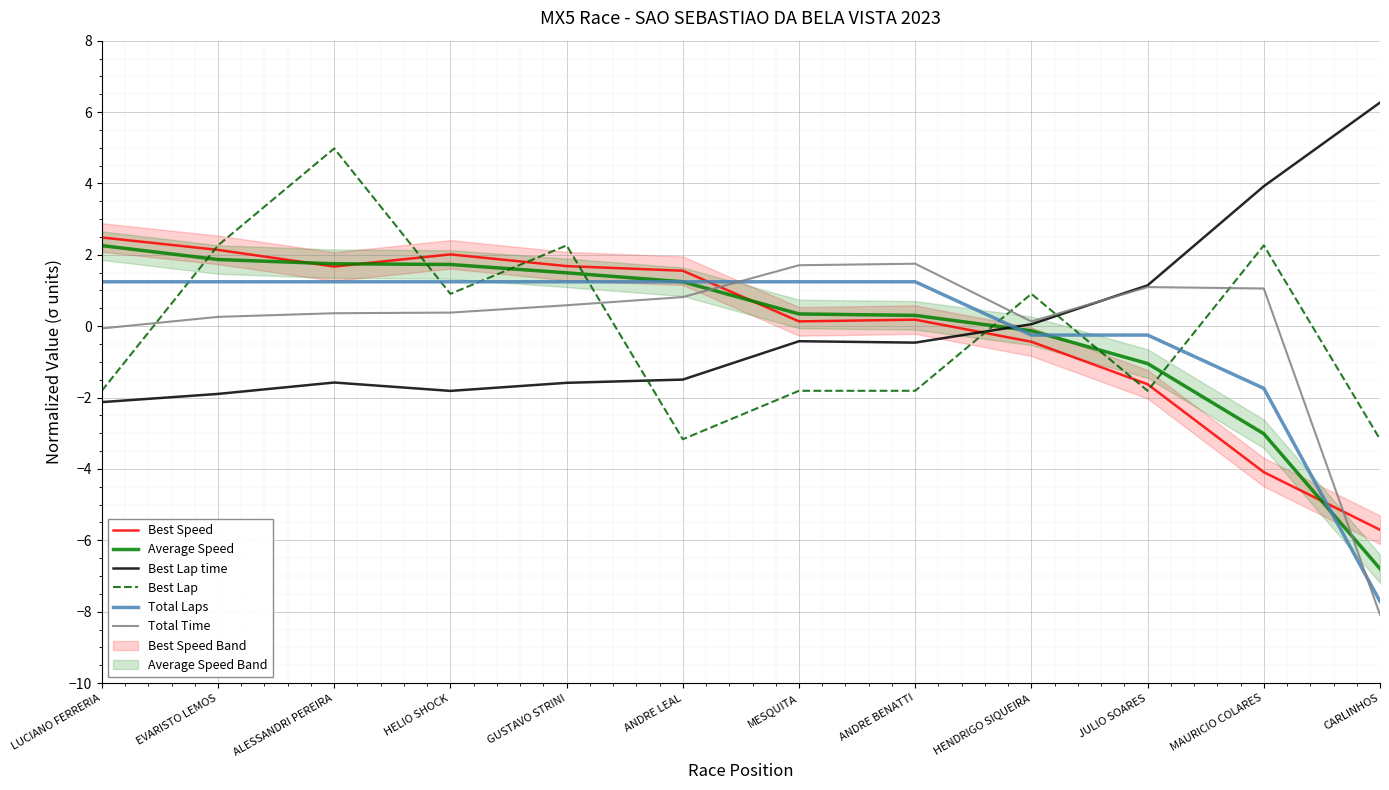

List the series in order of their peak value, highest first.

Best Lap time, Best Lap, Best Speed, Average Speed, Total Time, Total Laps